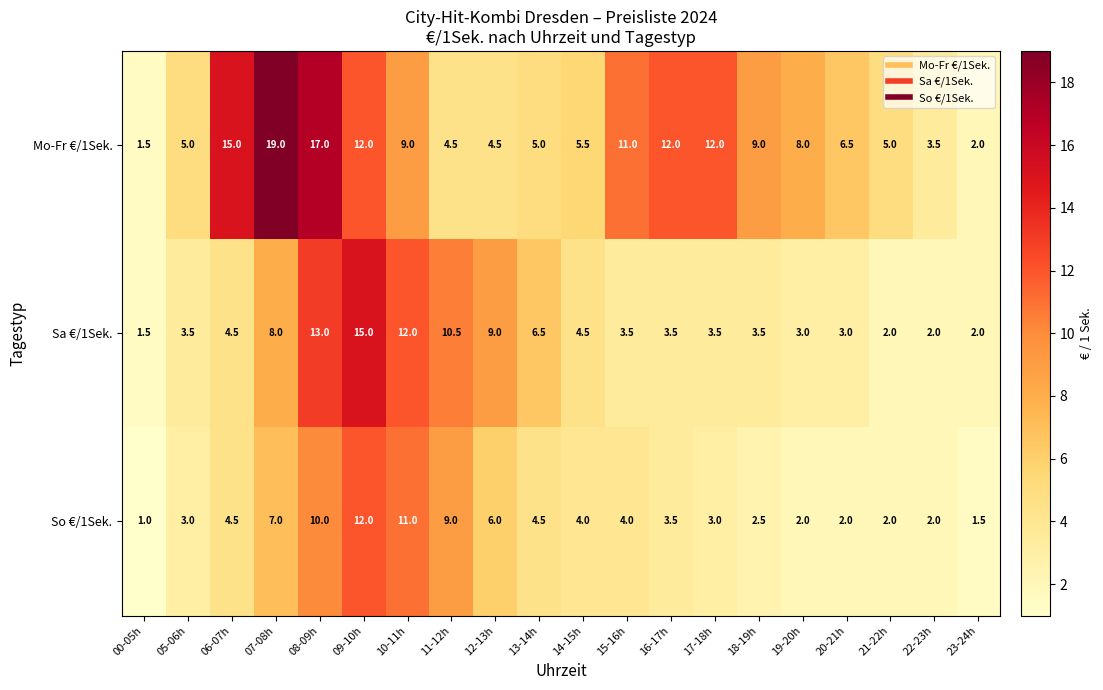

The value of So €/1Sek. at 19-20h is 2.0. True or false?

True